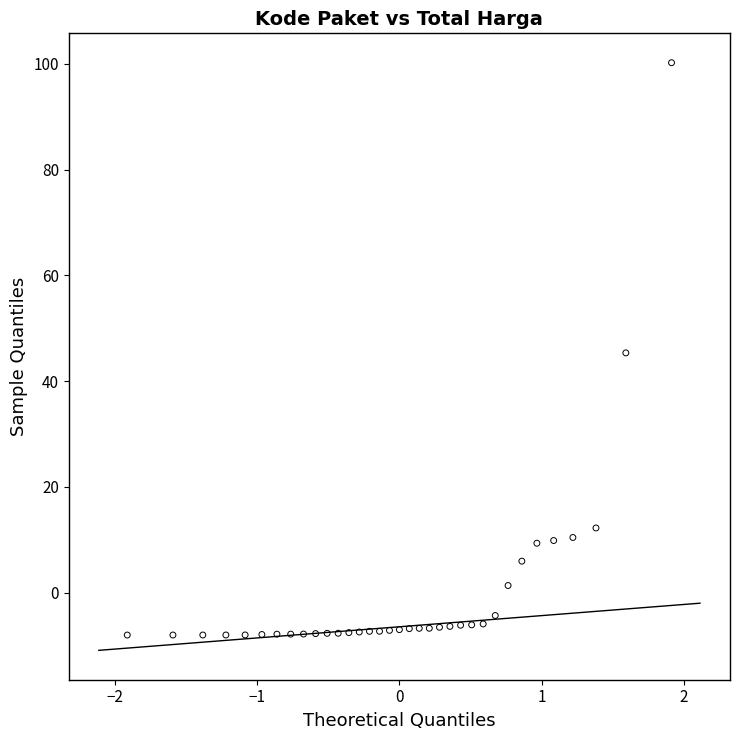

What is the range of X values (max minus min)?

3.8